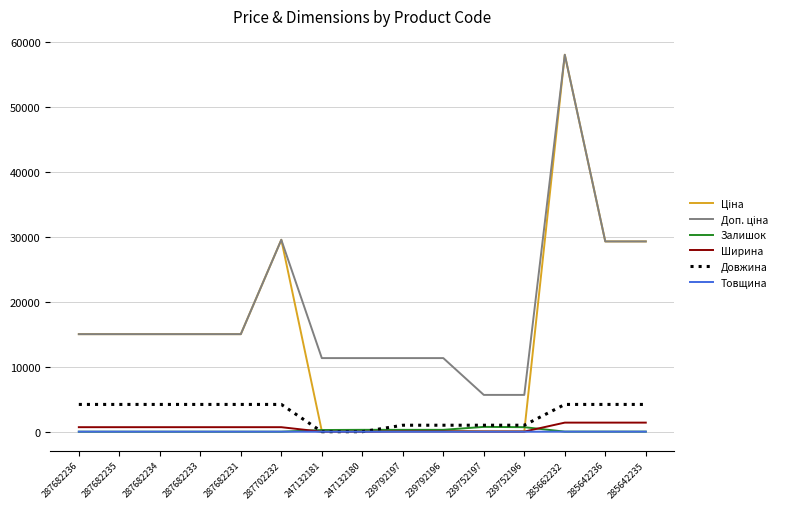

Which label corresponds to the largest value in the chart?

285662232